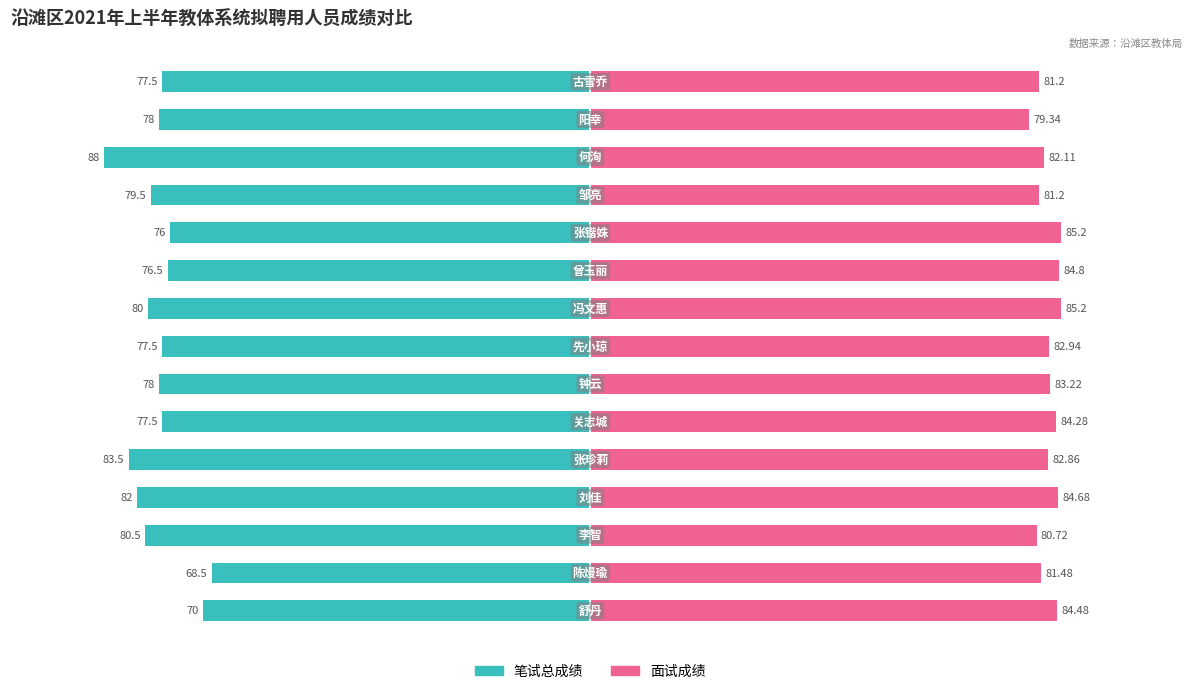

List the labels in order of 笔试总成绩 value, smallest first.

12, 4, 3, 2, 8, 11, 6, 13, 5, 7, 14, 9, 10, 0, 1